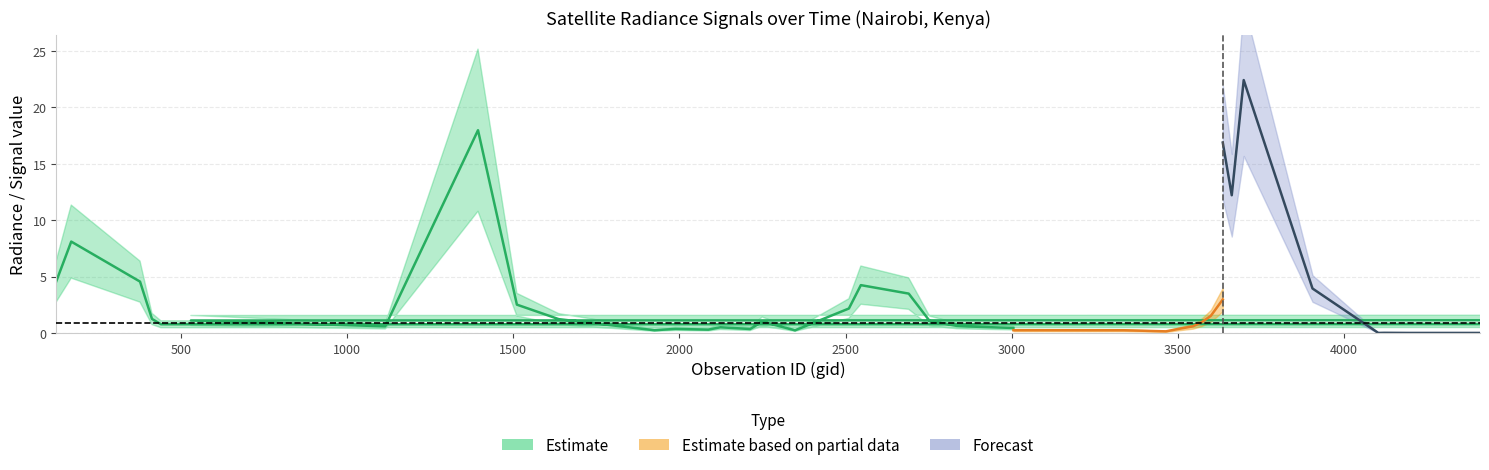

What is the label of the 12th point from the right?

3545